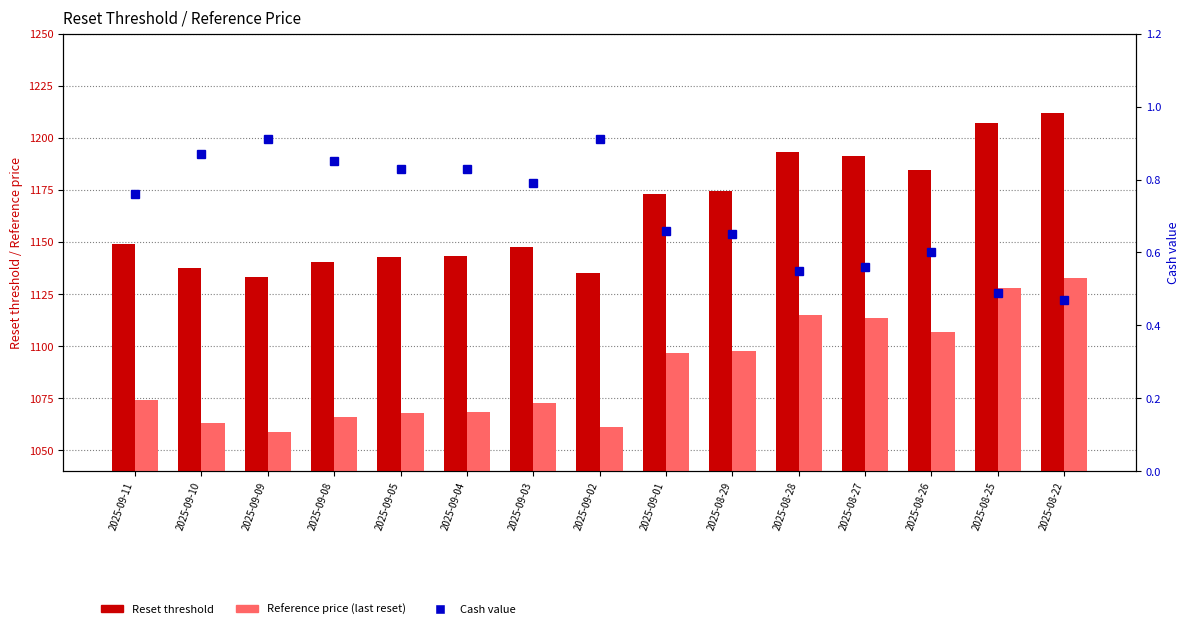

What is the spread (max minus min) of values at 2025-09-02?

1134.4